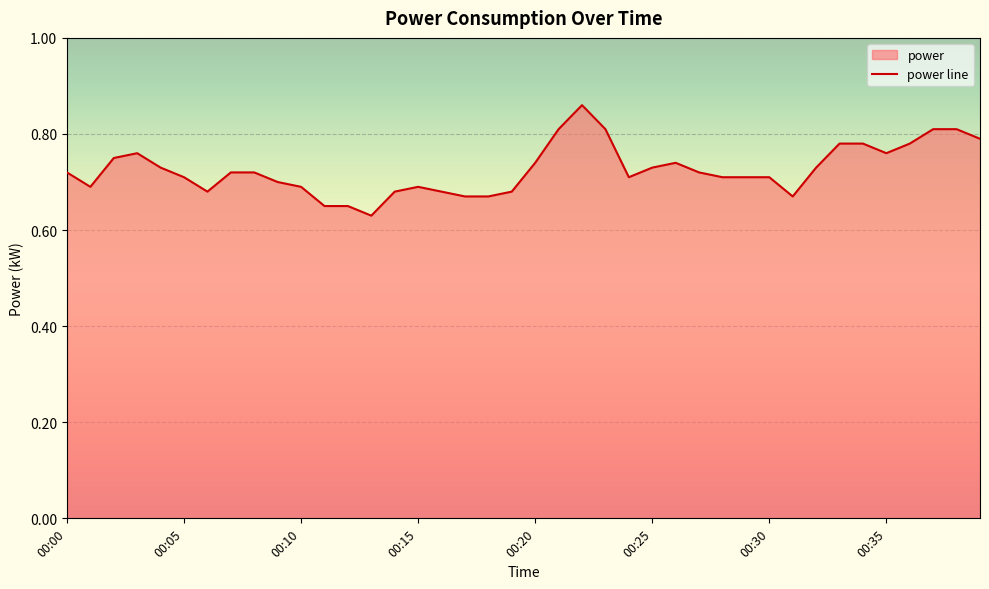

How many distinct data groups are displayed?

1